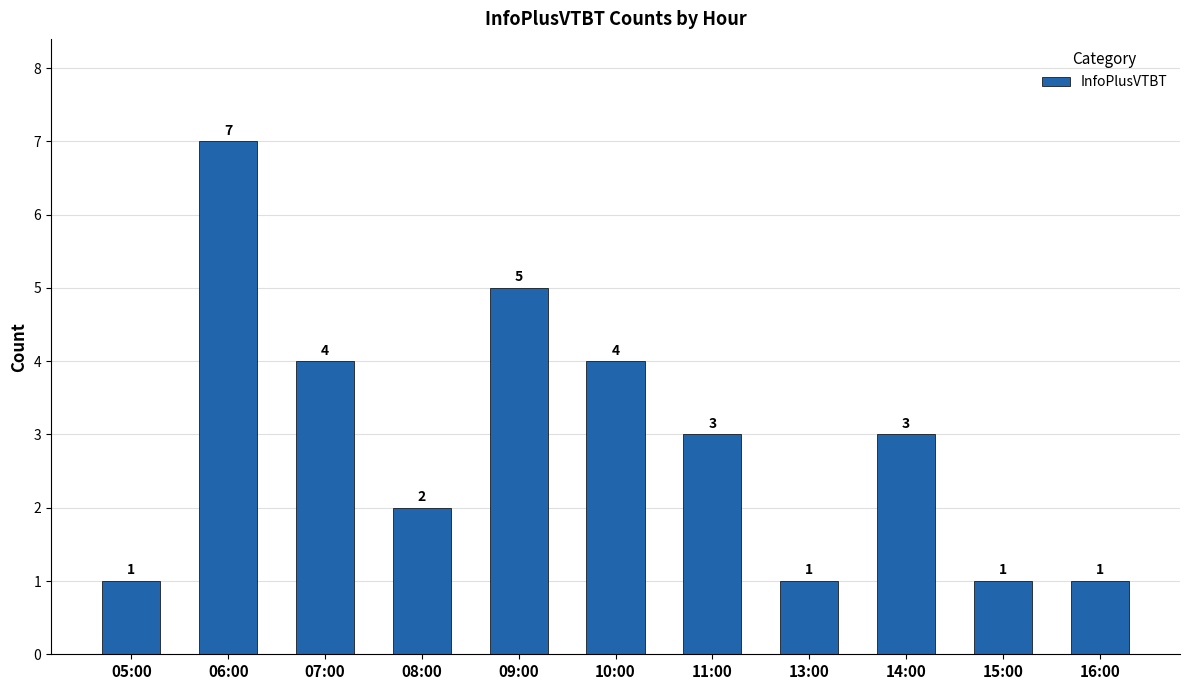

Is it true that the value at 05:00 is 1?

True